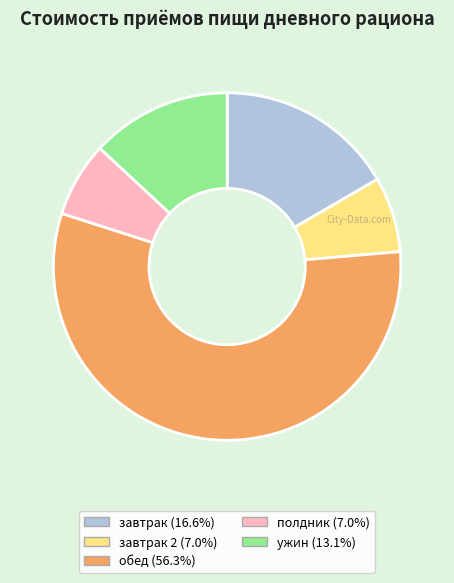

Does any single category account for the majority?

Yes